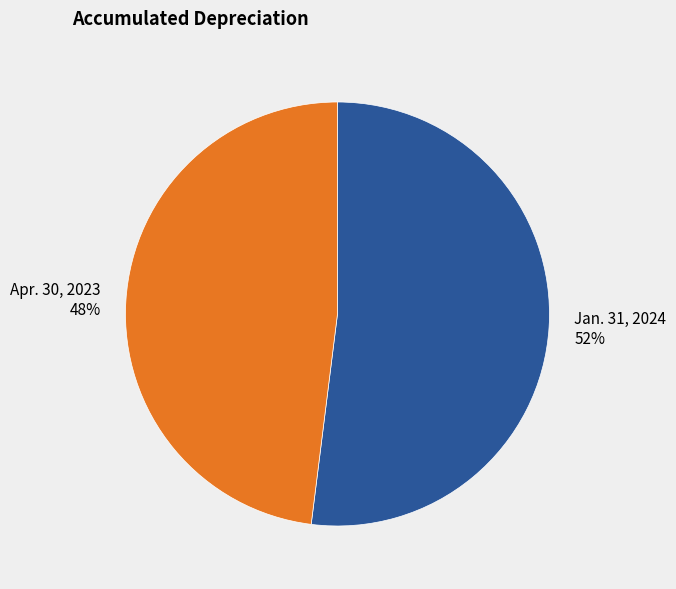

Which slice is the smallest?

Apr. 30, 2023